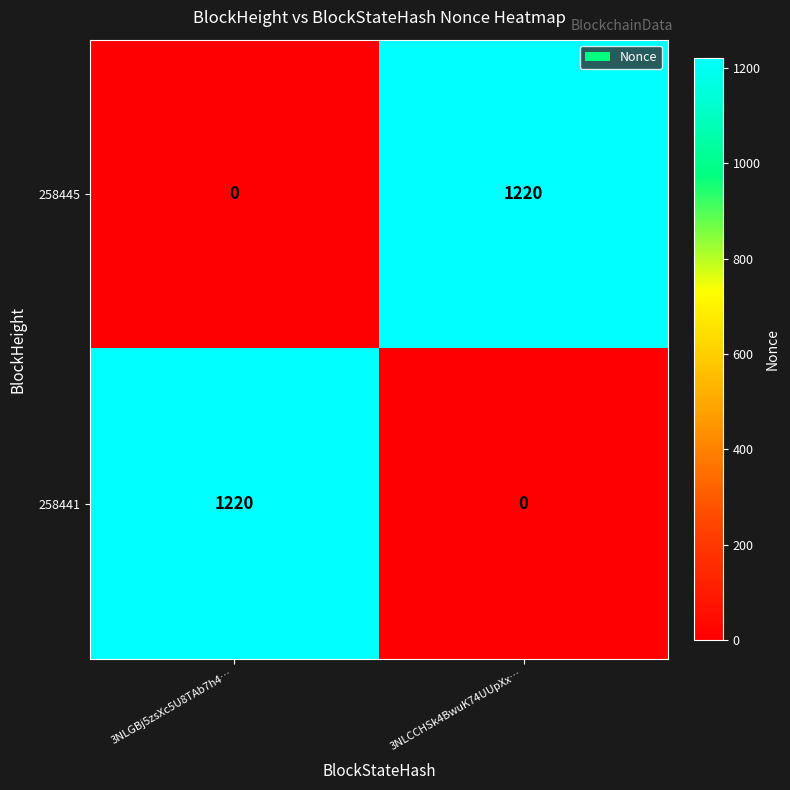

At which label does 258441 reach its minimum?

3NLCCHSk4BwuK74UUpXx…